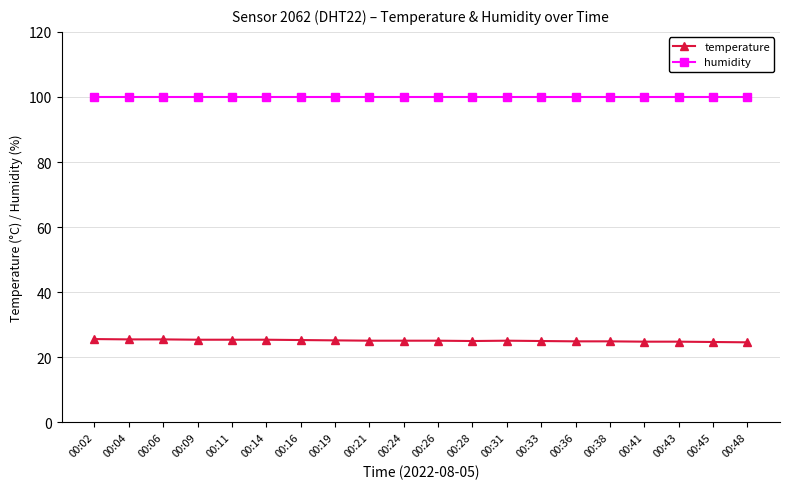

What is the minimum value shown in the chart?

24.6